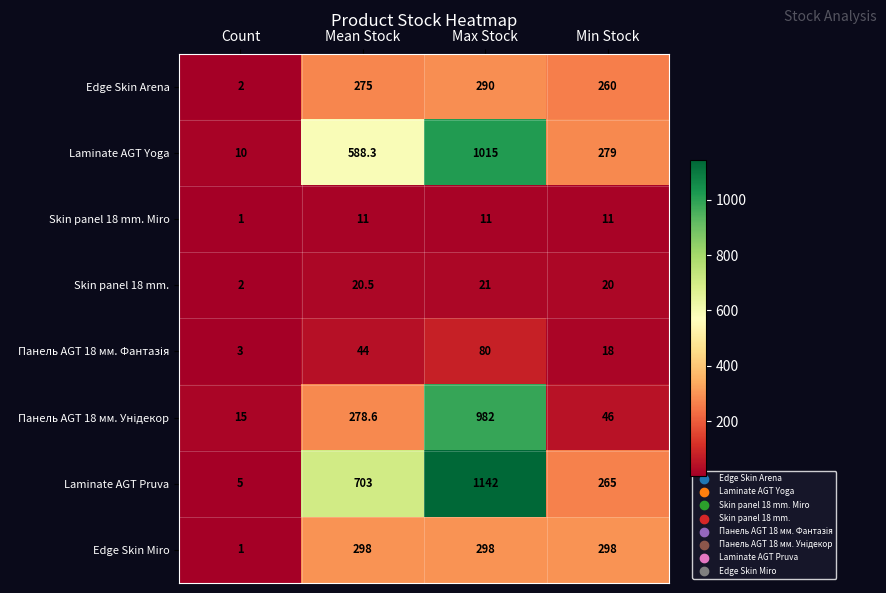

Is the value of Laminate AGT Pruva at Min Stock greater than the value of Edge Skin Arena at Max Stock?

No